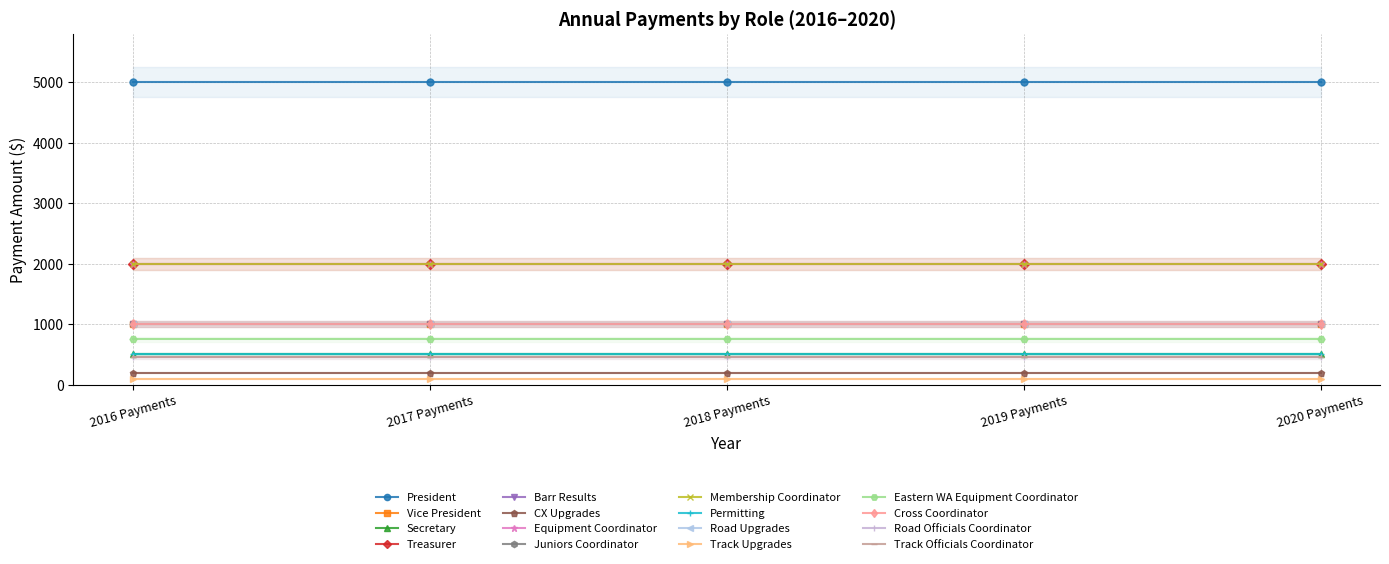

The 2017 Payments series shows 2000 at Membership Coordinator. True or false?

True